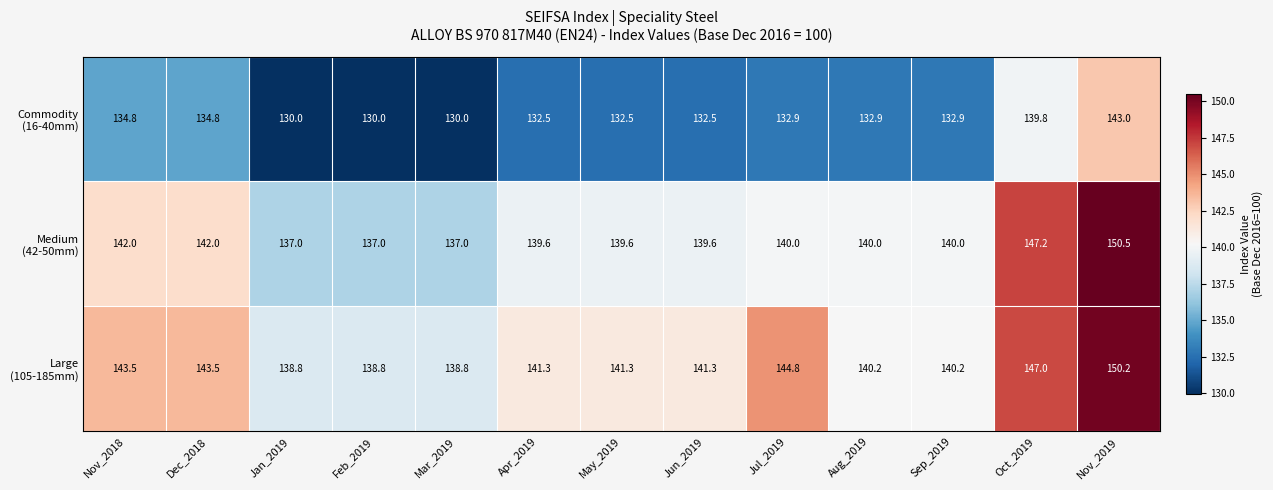

What is the minimum value shown in the chart?

130.0